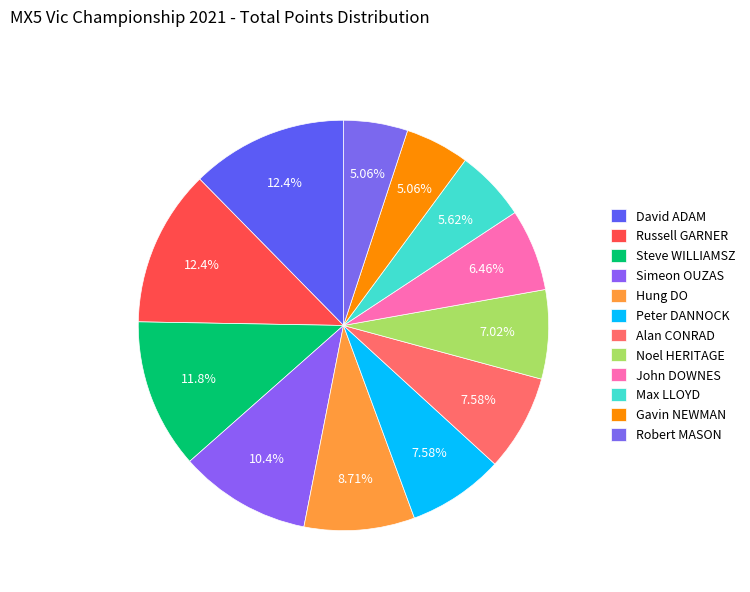

True or false: Max LLOYD accounts for 1% of the total.

False